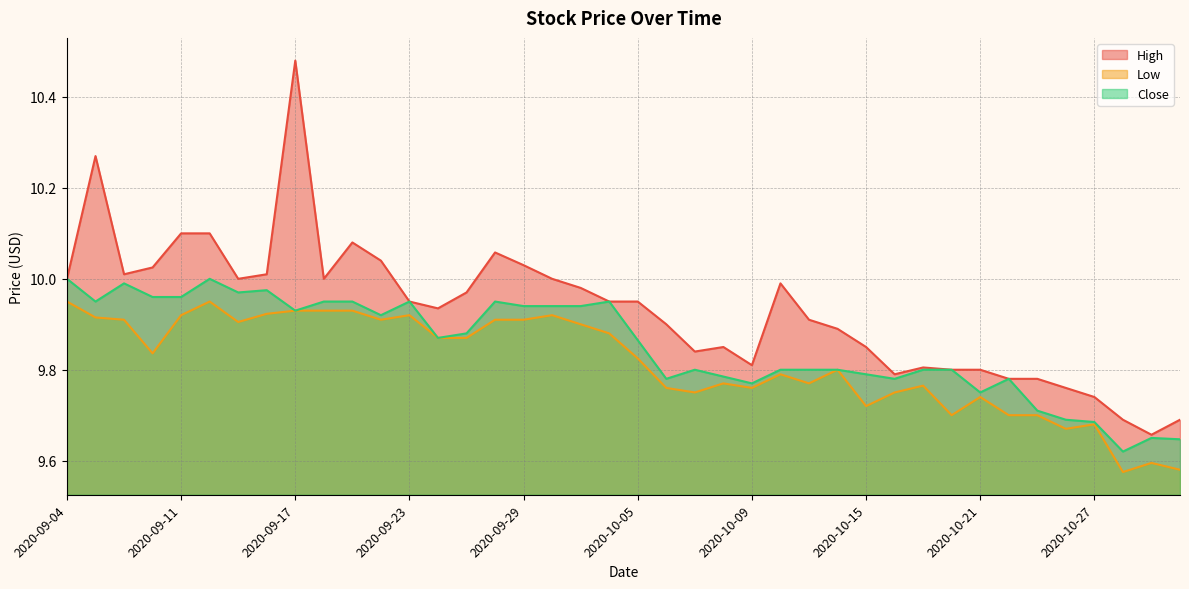

The value of Low at 2020-09-08 is 5.8. True or false?

False